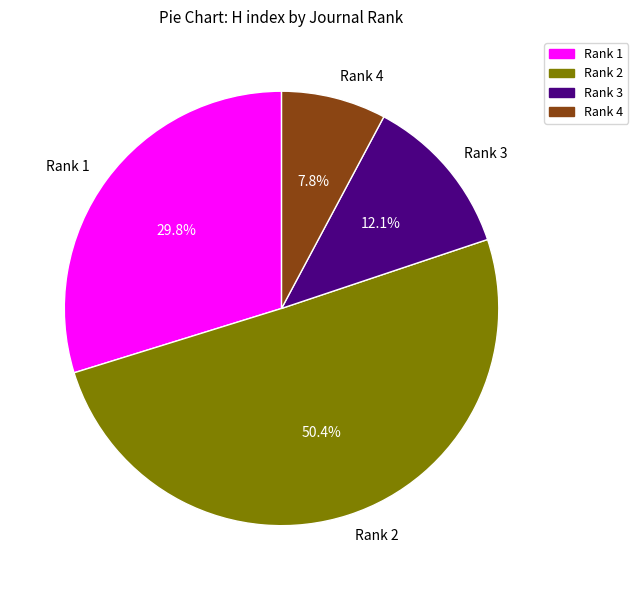

What percentage is the Rank 4 slice, to the nearest percent?

8%